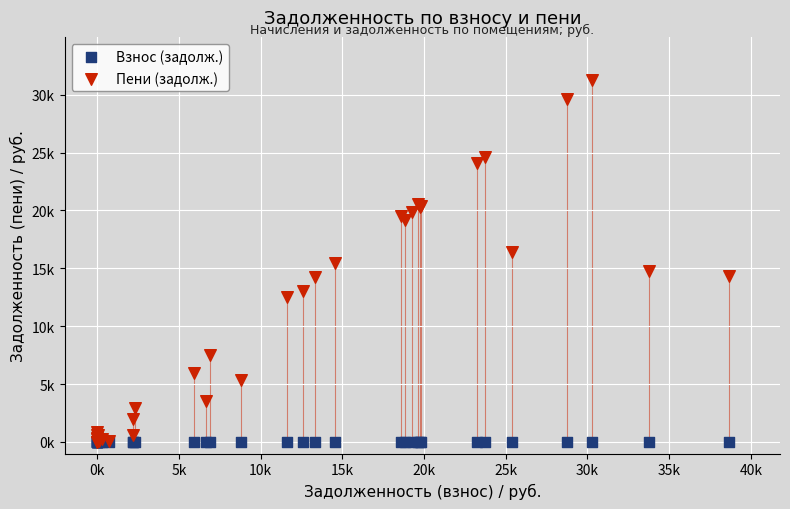

Which series contains the highest Y value?

Пени (задолж.)